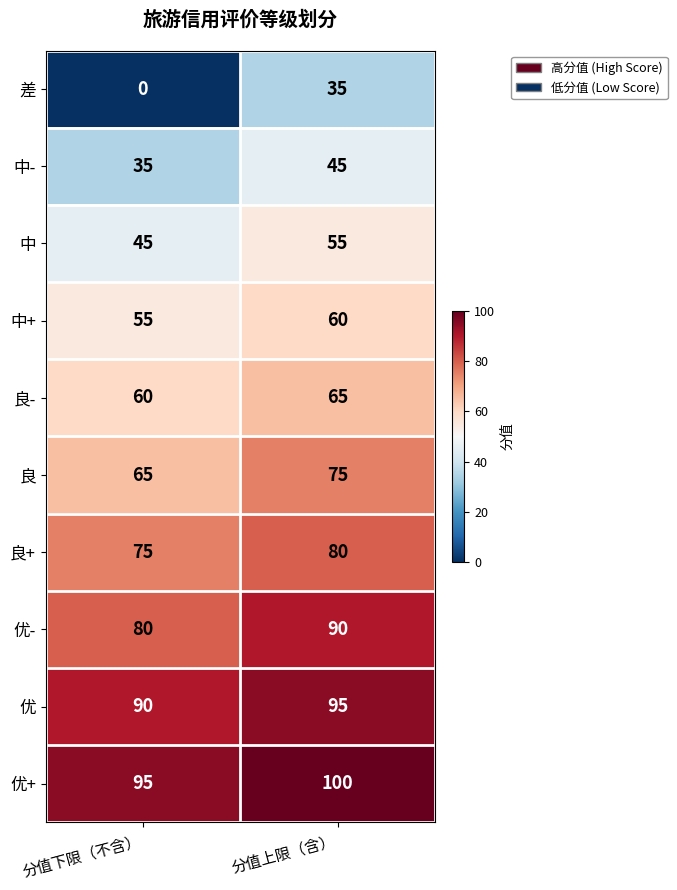

Which series has the largest total across all categories?

优+